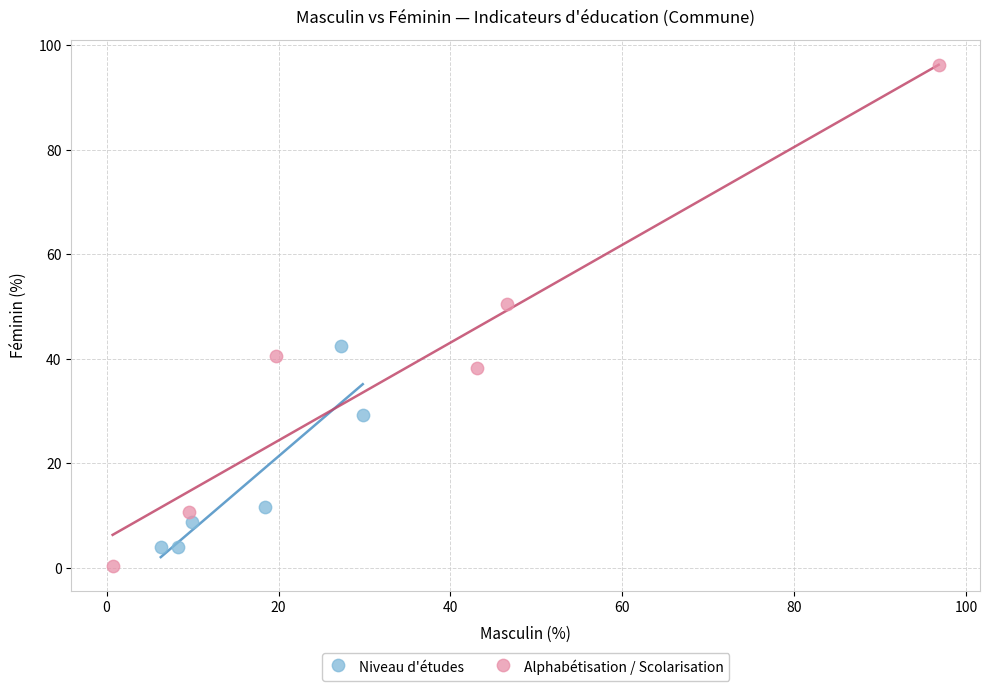

Which series has the largest Y range (max minus min)?

Alphabétisation / Scolarisation